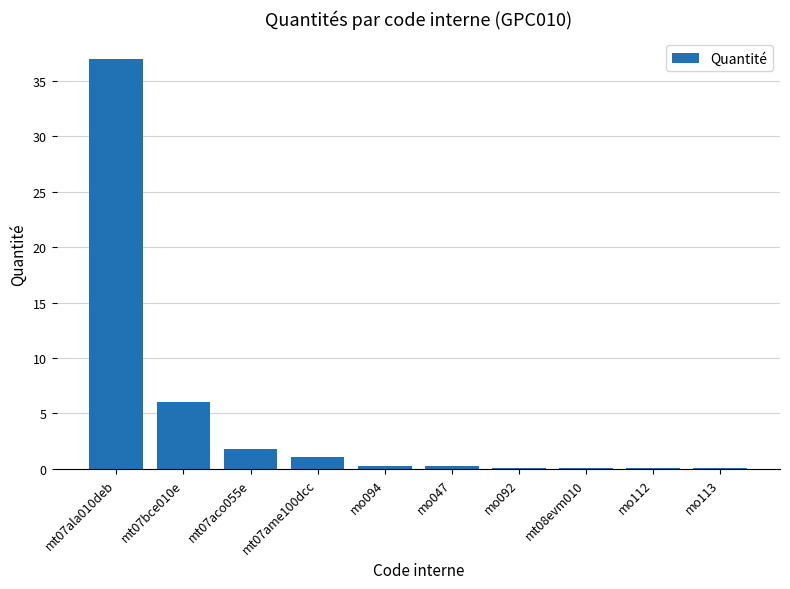

At which label is the value closest to 18?

mt07bce010e